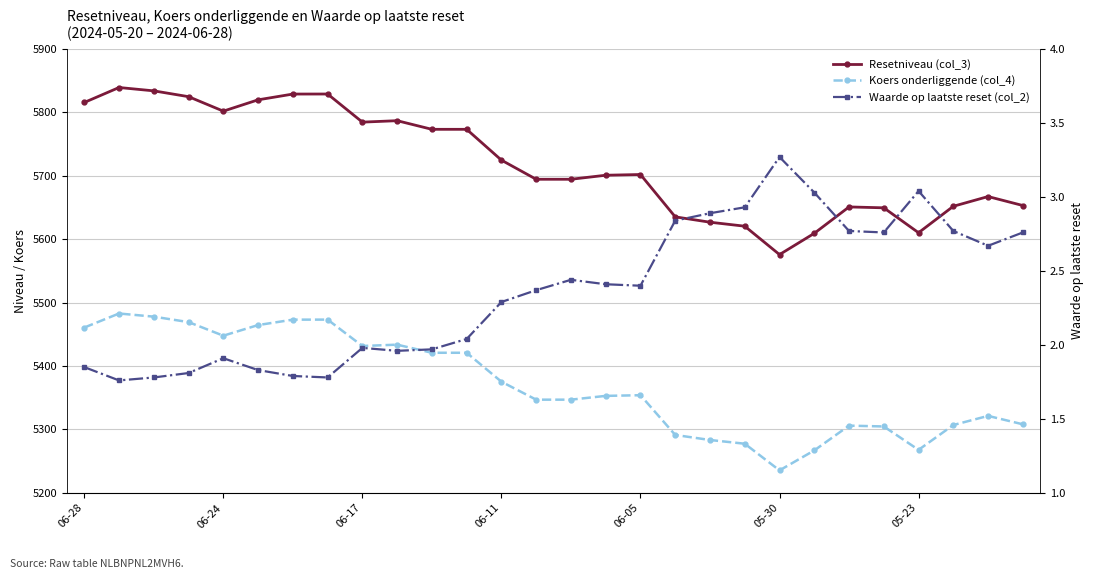

True or false: Waarde op laatste reset (col_2) and Resetniveau (col_3) intersect in this chart.

False